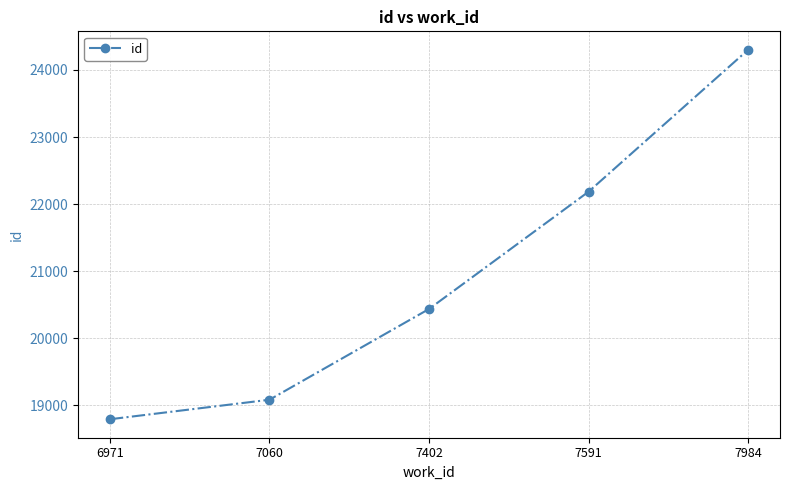

Reading left to right, what are all the values shown in this chart?

6971=18792	7060=19083	7402=20436	7591=22185	7984=24301